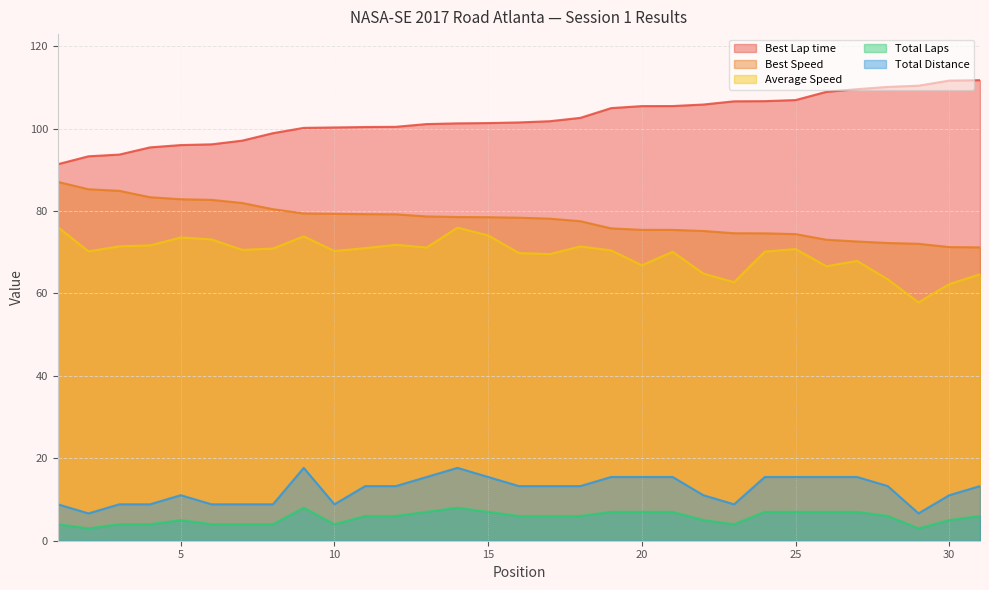

At which label does Average Speed reach its peak?

1